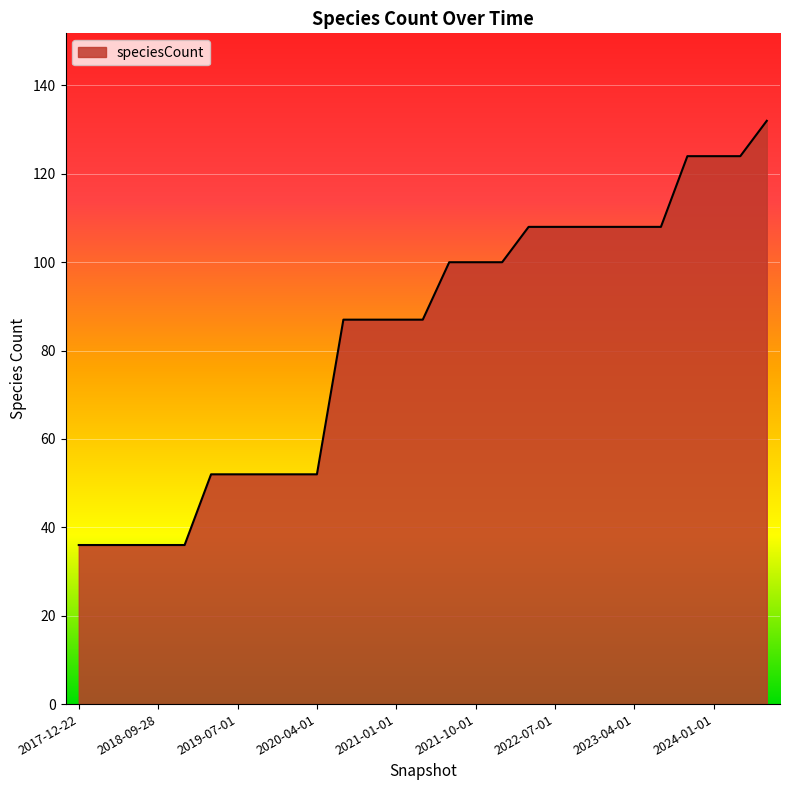

What is the average value?

83